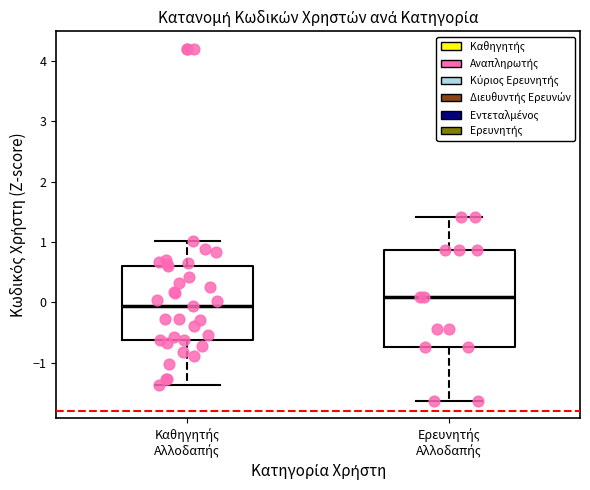

Which box is the tallest, from its lower edge to its upper edge?

Ερευνητής Αλλοδαπής